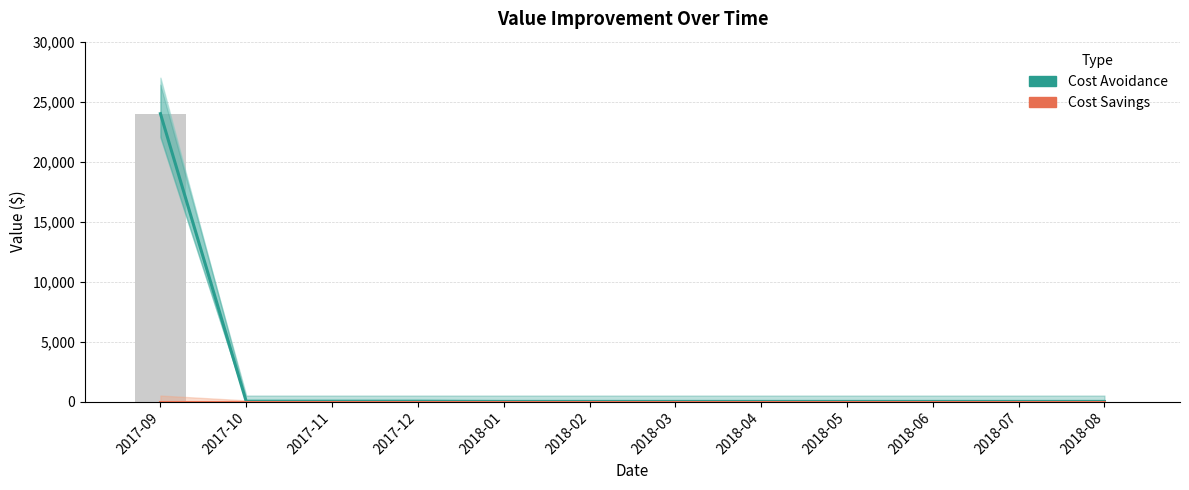

At which label is Cost Savings closest to 0?

2017-09